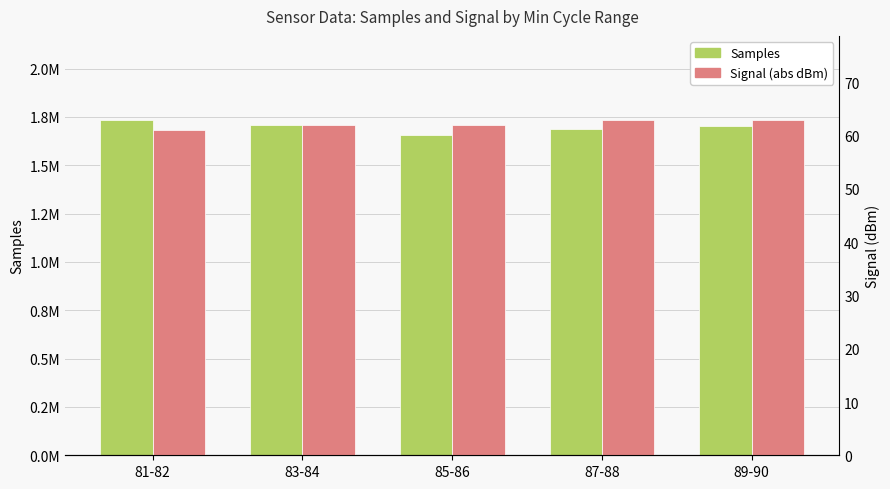

Which category has the highest value across all series?

81-82